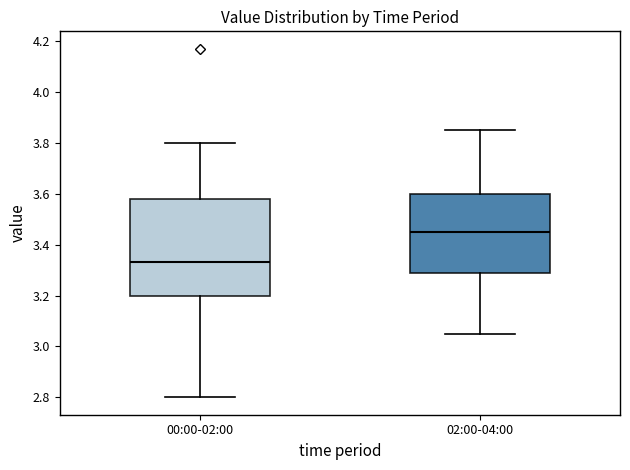

Where is the lower edge of the box for 00:00-02:00 on the y-axis? The values are not printed on the chart, so give them approximately, as read against the axis.

3.20